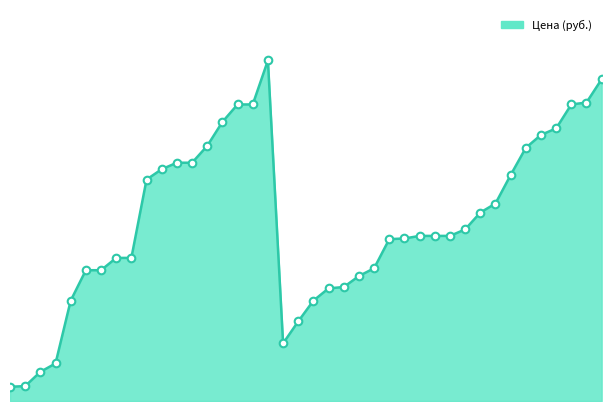

How many lines are shown in the chart?

1